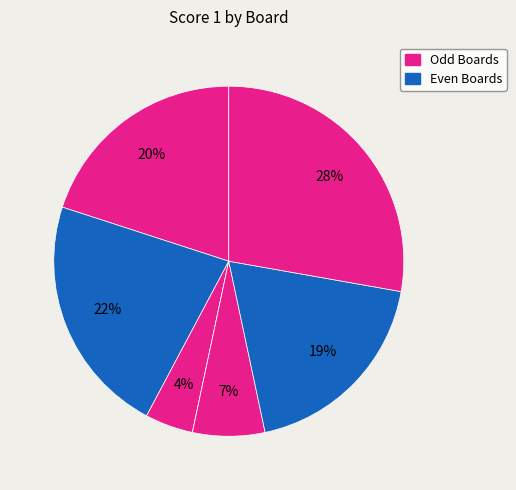

Count the number of slices in the pie.

7